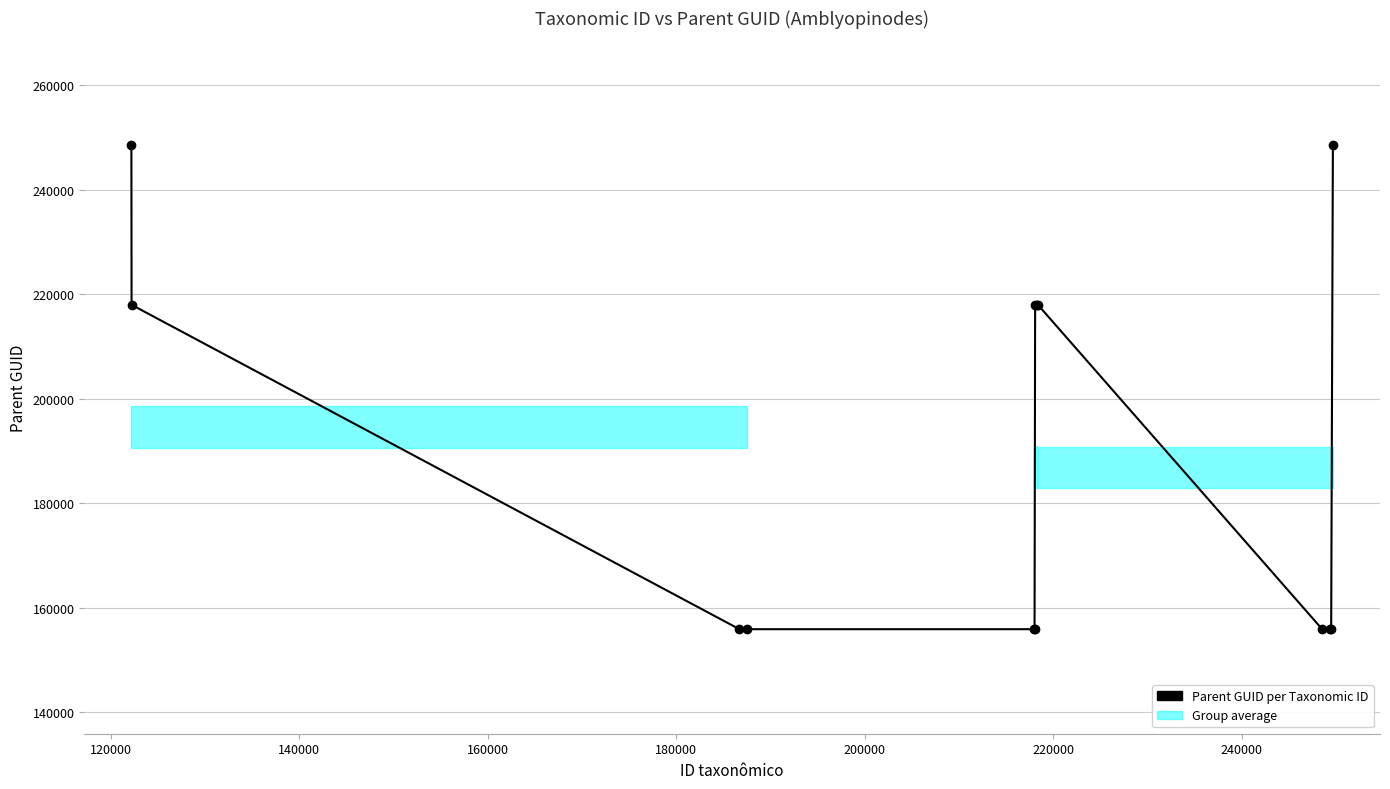

Does the chart display data point markers on the line(s)?

Yes